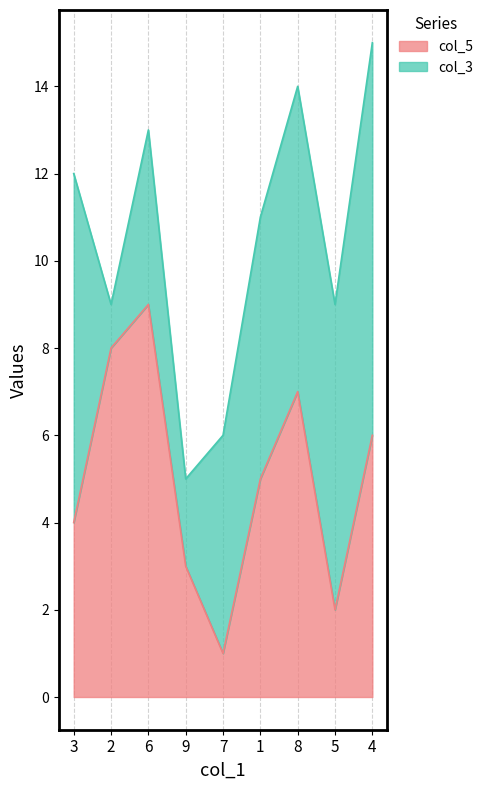

How many interior local peaks (higher than both neighbors) does the data have?

2